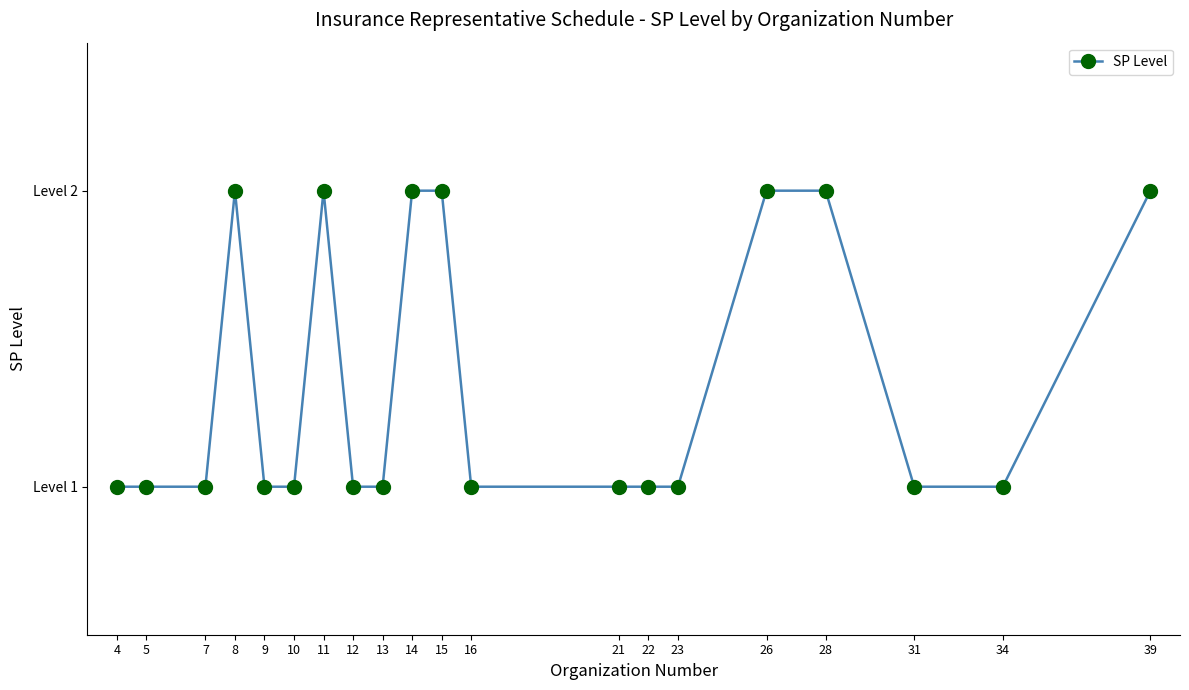

What is the value of the 1st point from the left?

1